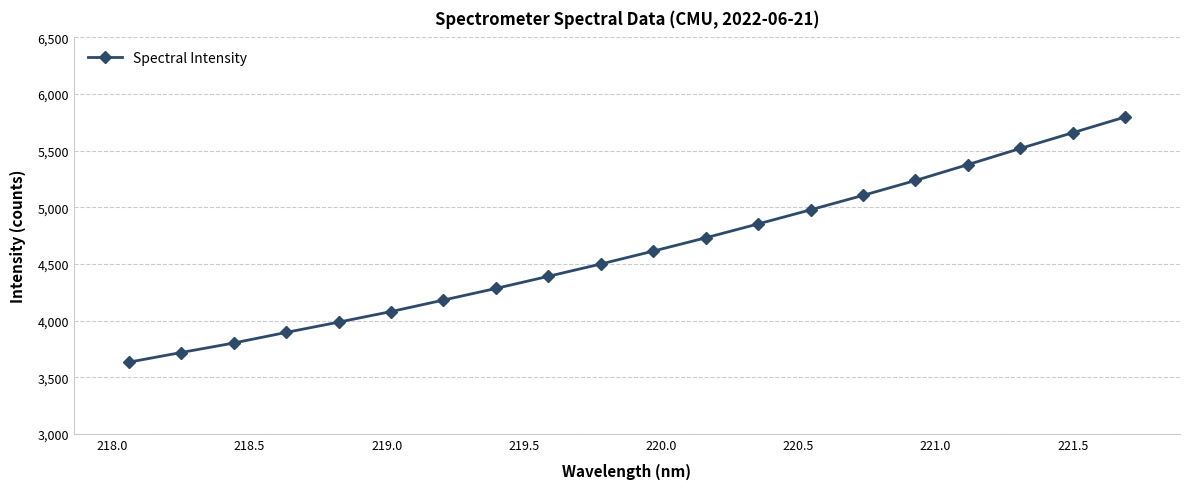

True or false: the data has more than 1 interior local peaks.

False